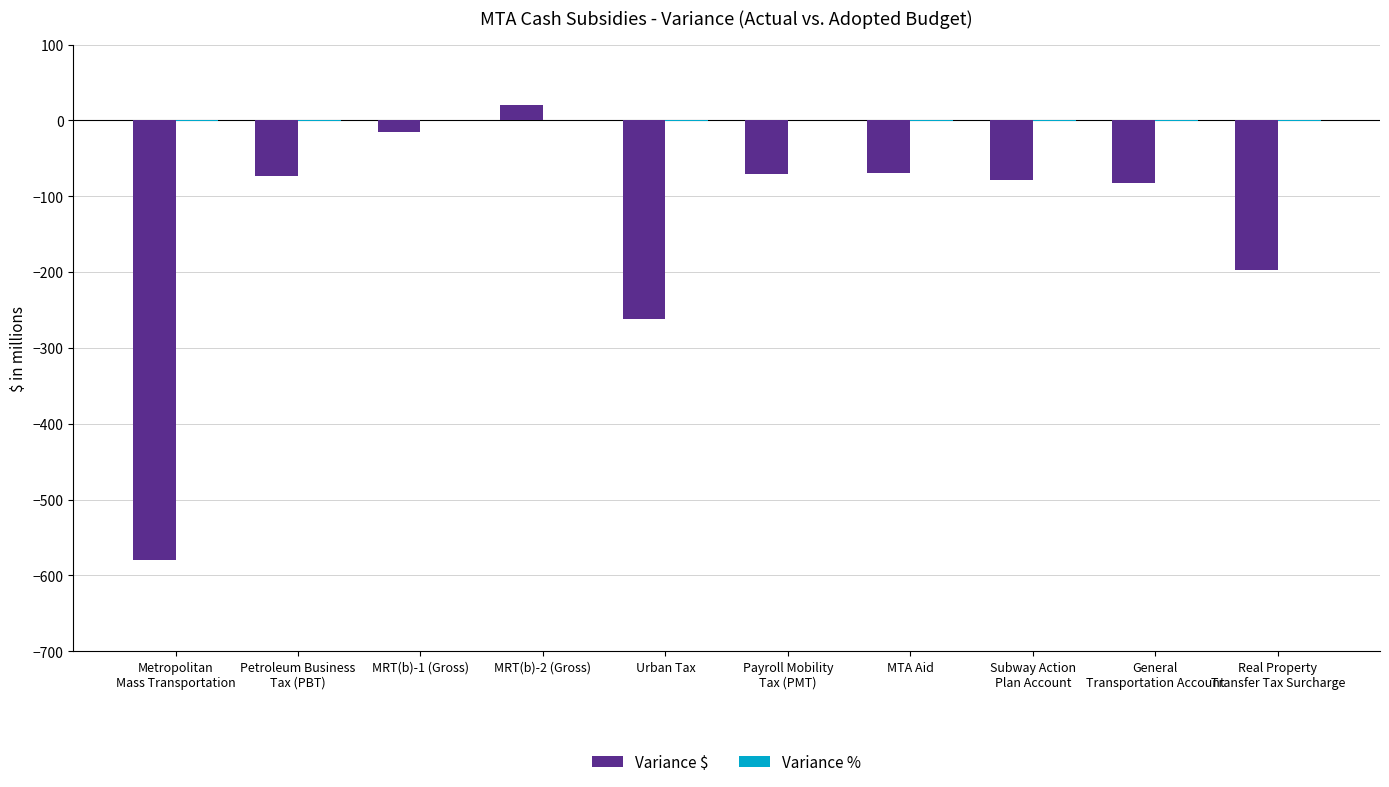

At which label is Variance $ closest to -279?

Urban Tax